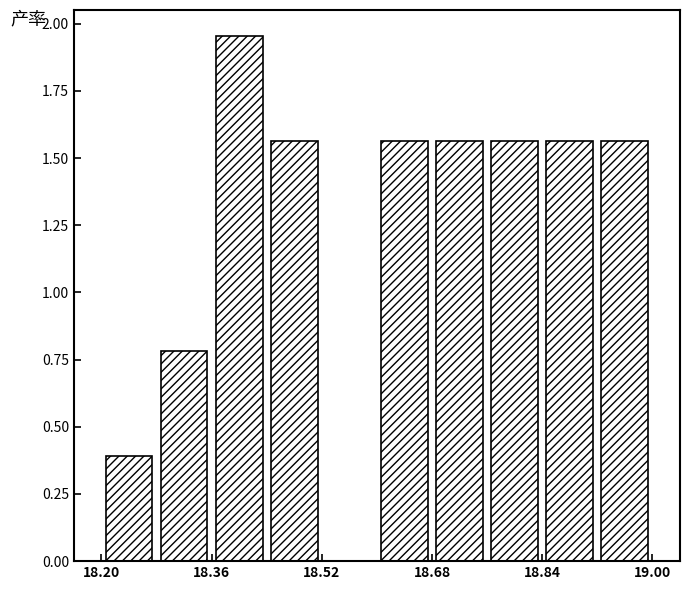

Reading left to right, list every bar in this chart as the range it spans on the x-axis followed by its height. The values are not printed on the chart, so give them approximately, as read against the axis.

18.20 to 18.28: 0.40
18.28 to 18.36: 0.80
18.36 to 18.44: 1.95
18.44 to 18.52: 1.55
18.52 to 18.60: 0
18.60 to 18.68: 1.55
18.68 to 18.76: 1.55
18.76 to 18.84: 1.55
18.84 to 18.92: 1.55
18.92 to 19.00: 1.55